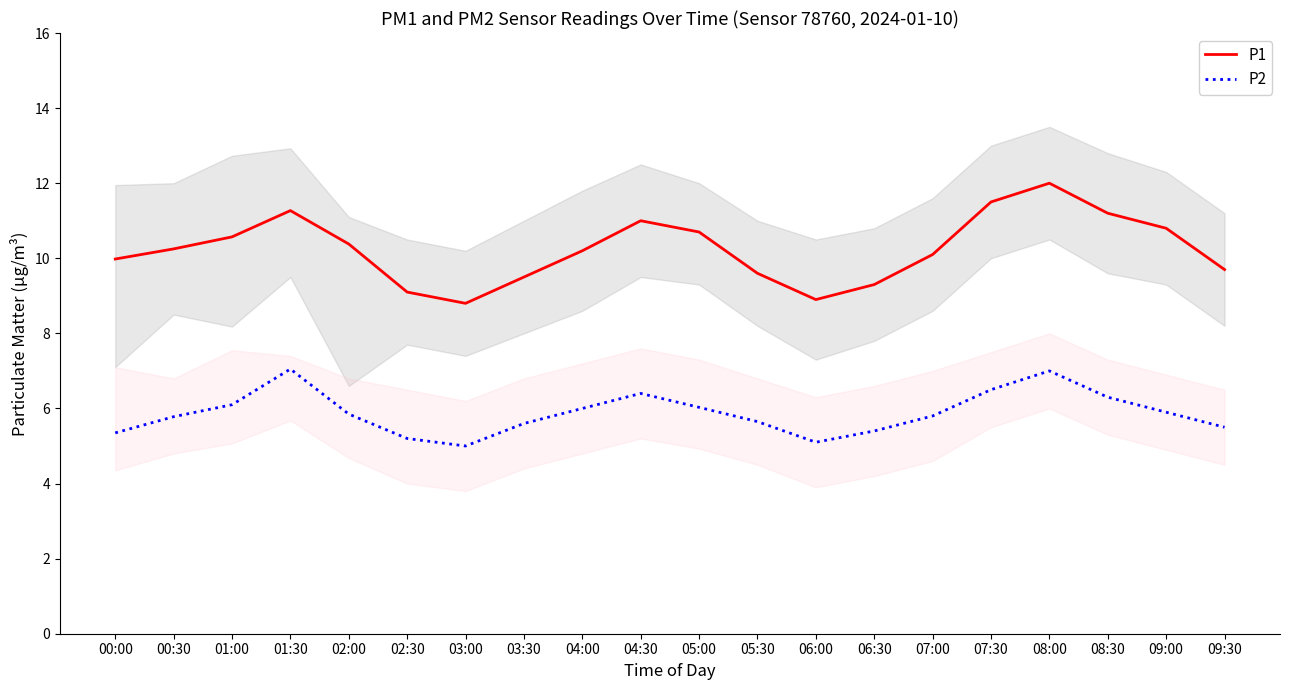

Between 06:30 and 07:00, which is larger?

07:00